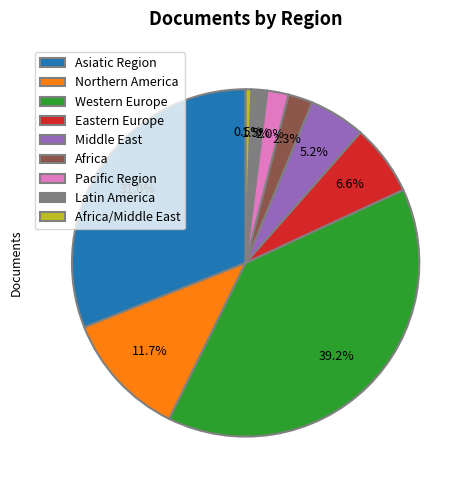

What percentage is the Middle East slice, to the nearest percent?

5%